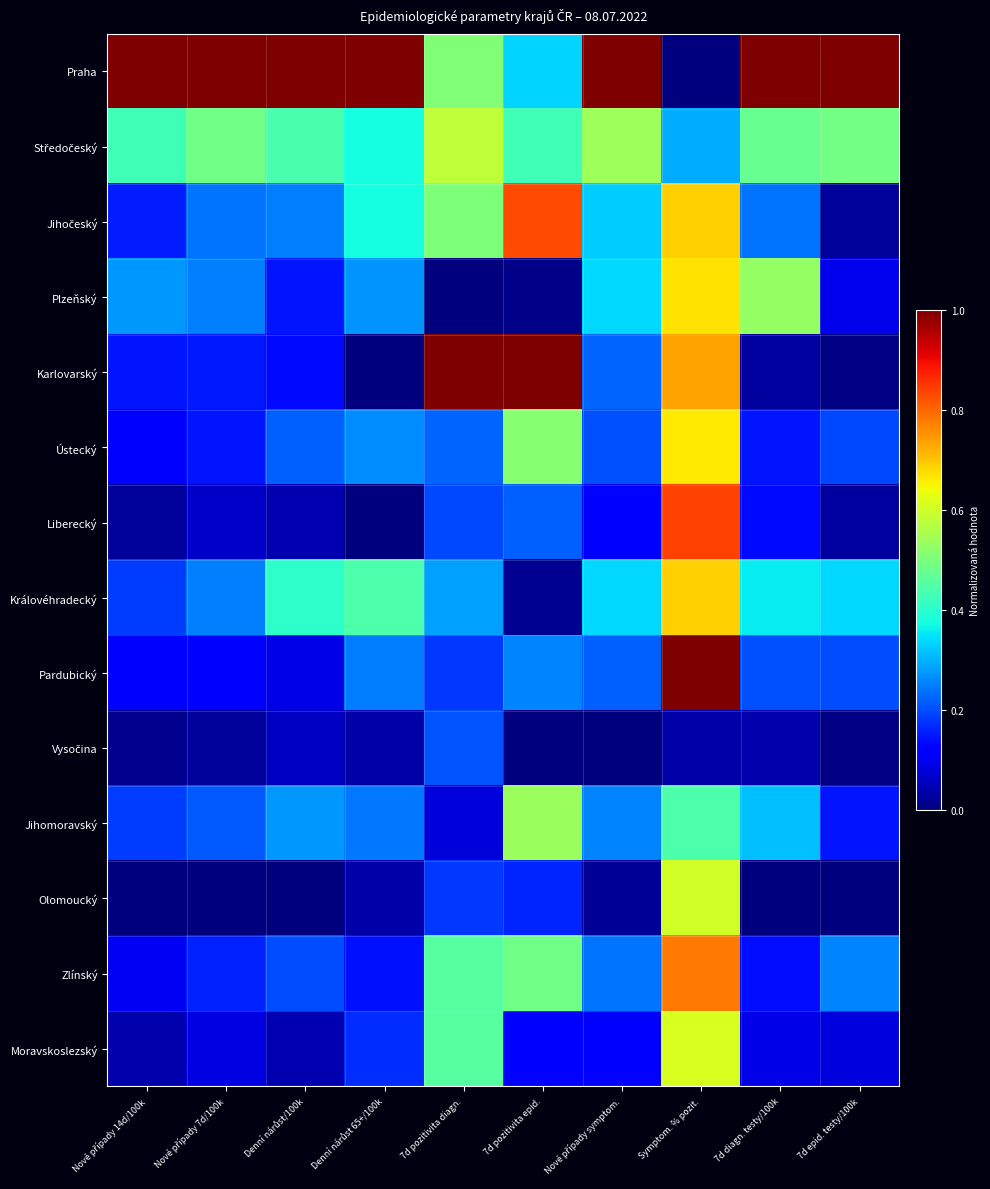

Which series has the largest range (max minus min)?

Praha